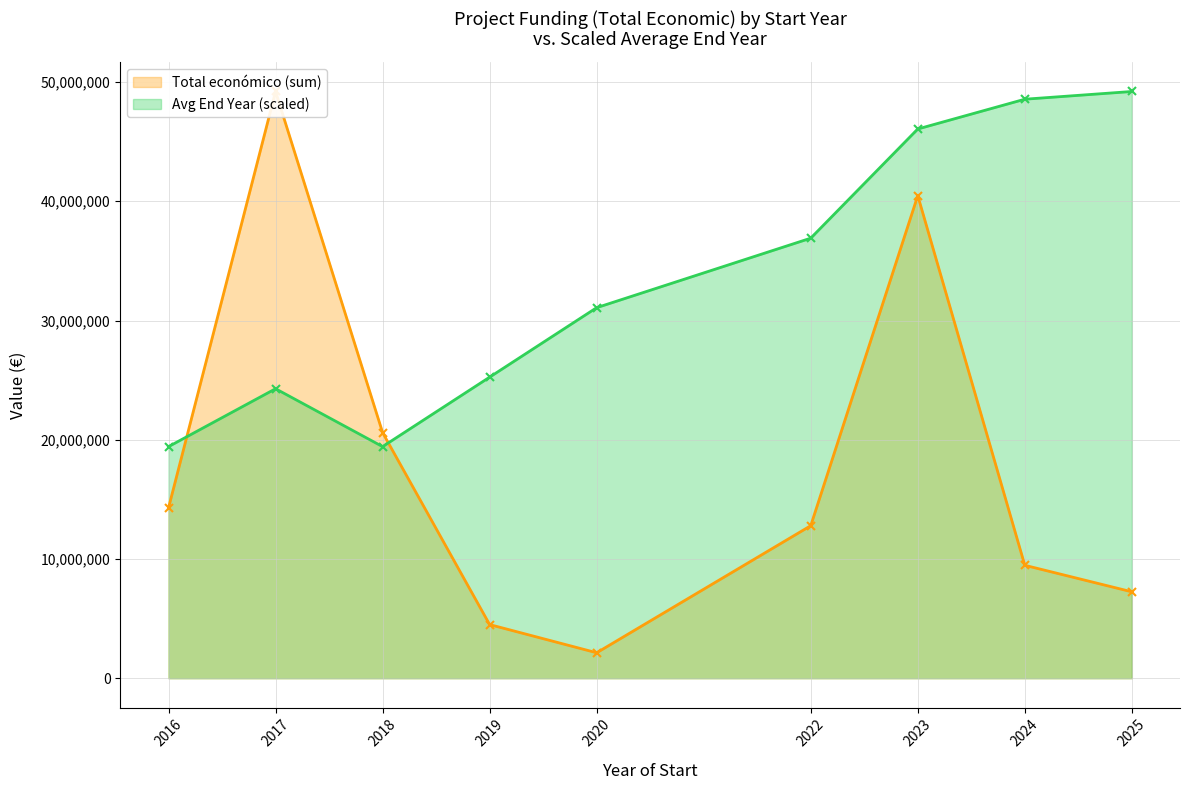

The value of Avg End Year (scaled) at 2019 is 8181484.9. True or false?

False